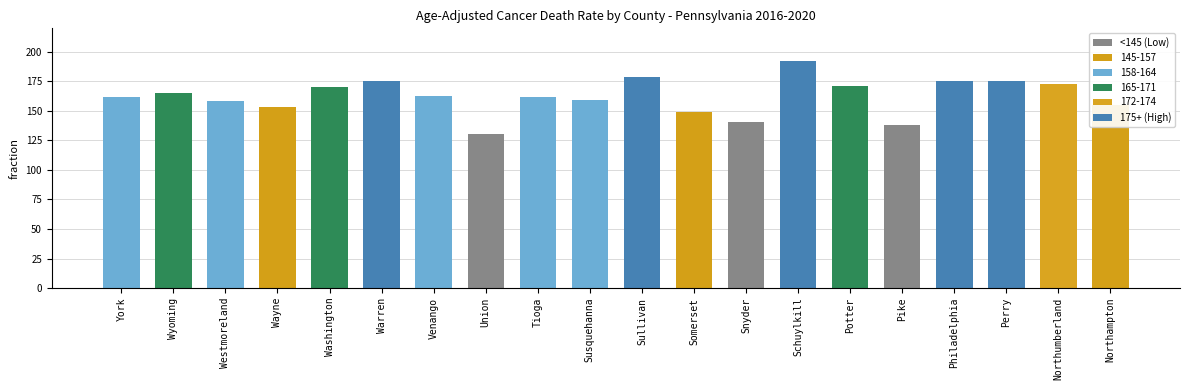

Which has a higher value, Somerset or Potter?

Potter